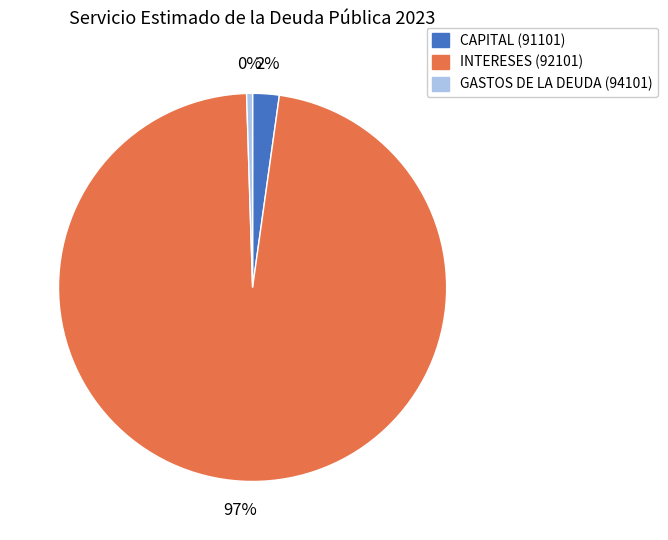

Count the number of slices in the pie.

3